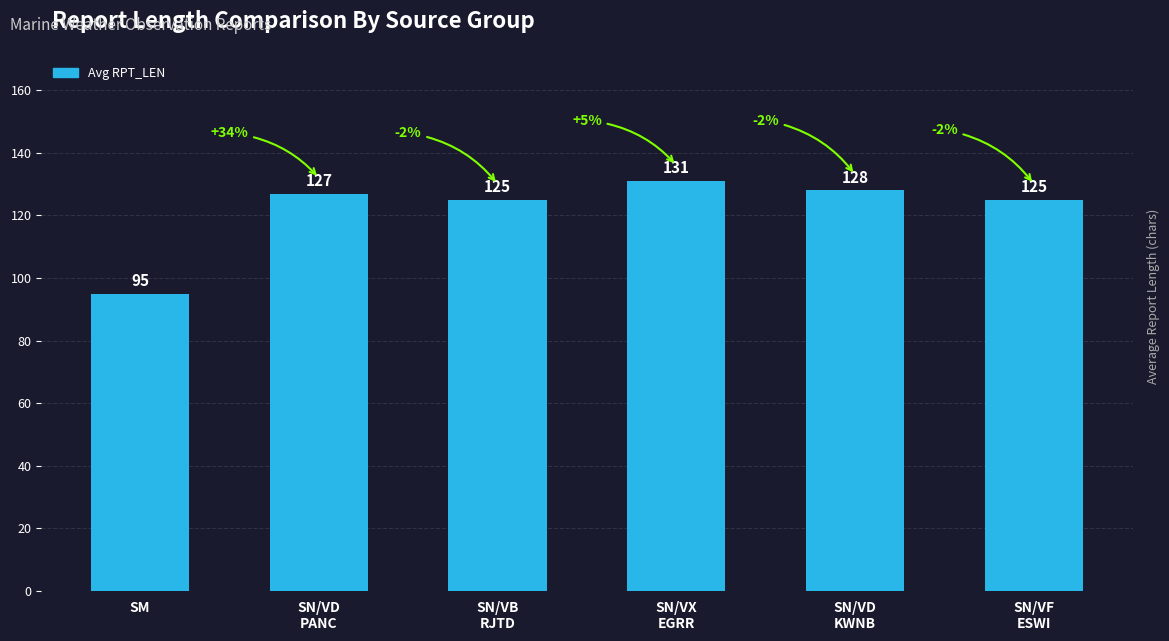

What is the change in value from SN/VB
RJTD to SN/VD
KWNB?

+3